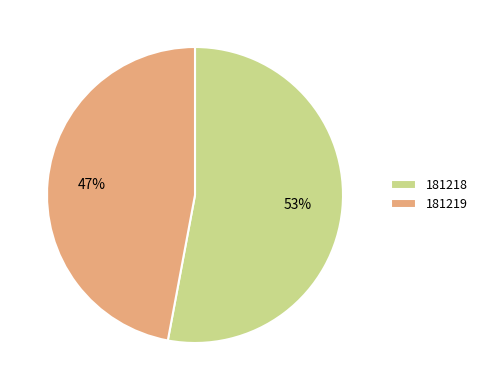

What percentage is the 181219 slice, to the nearest percent?

47%